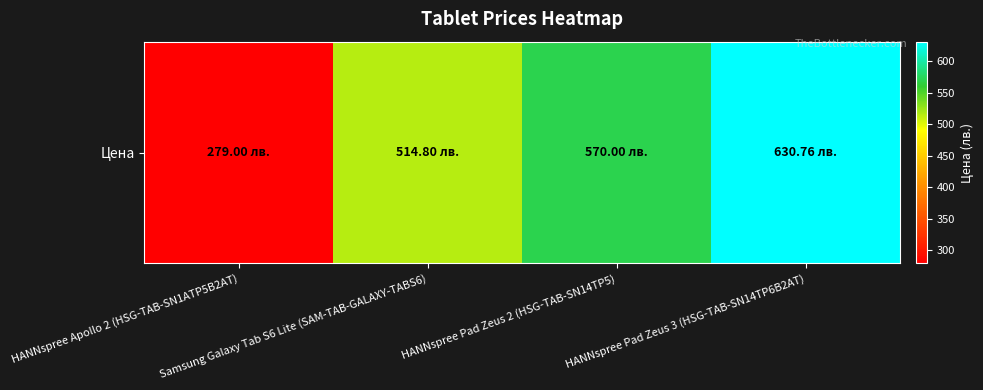

True or false: the data shows 136.5 at HANNspree Pad Zeus 3 (HSG-TAB-SN14TP6B2AT).

False